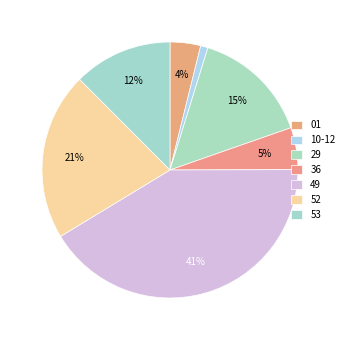

To the nearest percent, what is the difference between the largest and smallest slice percentages?

40%